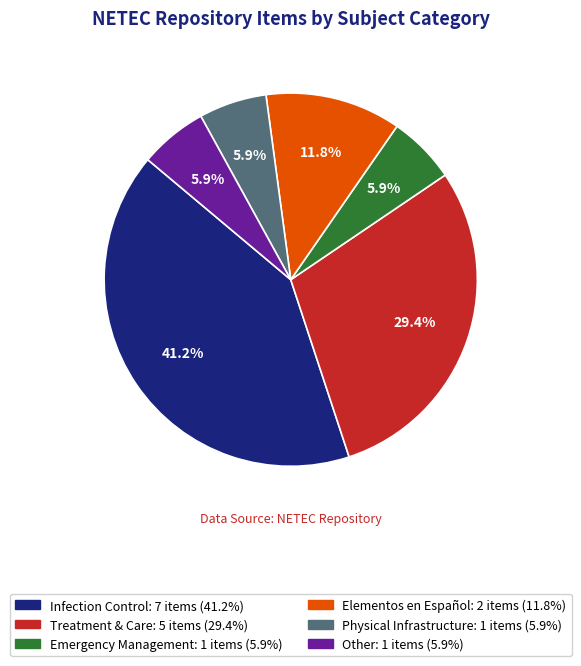

Is Physical Infrastructure the majority of the pie?

No